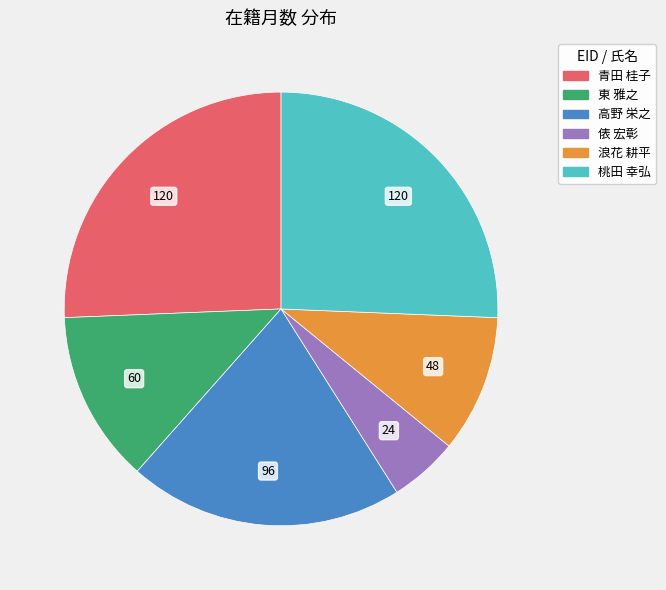

Does any single category account for the majority?

No